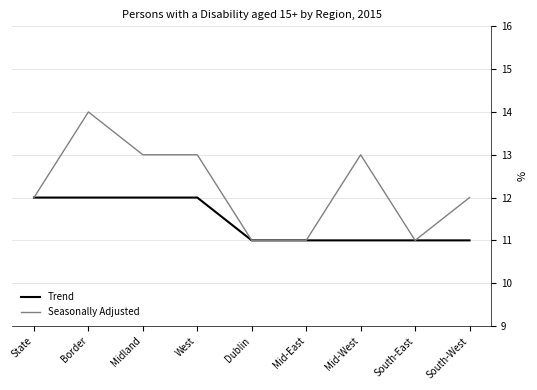

What position from the left is West?

4